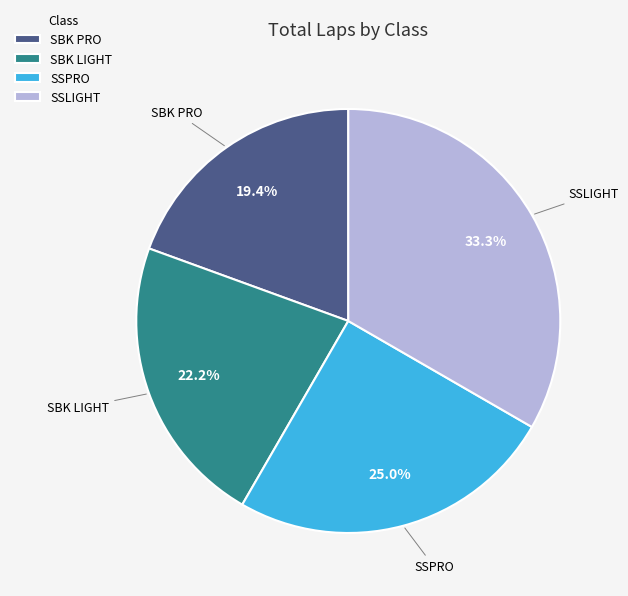

Is there a majority slice in this chart?

No